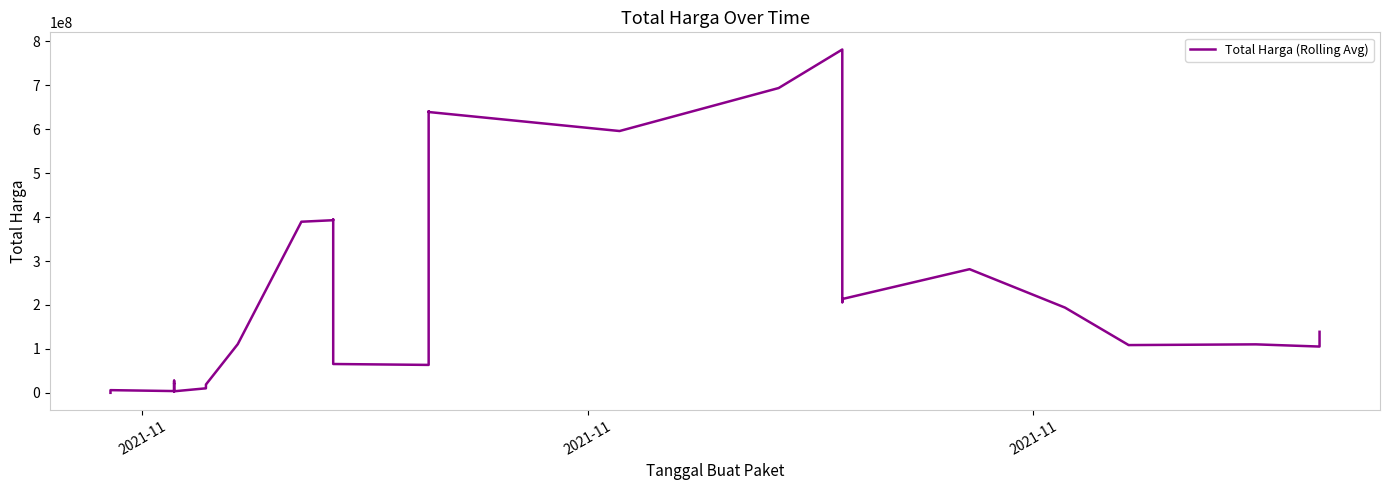

How many interior local peaks (higher than both neighbors) does the data have?

8